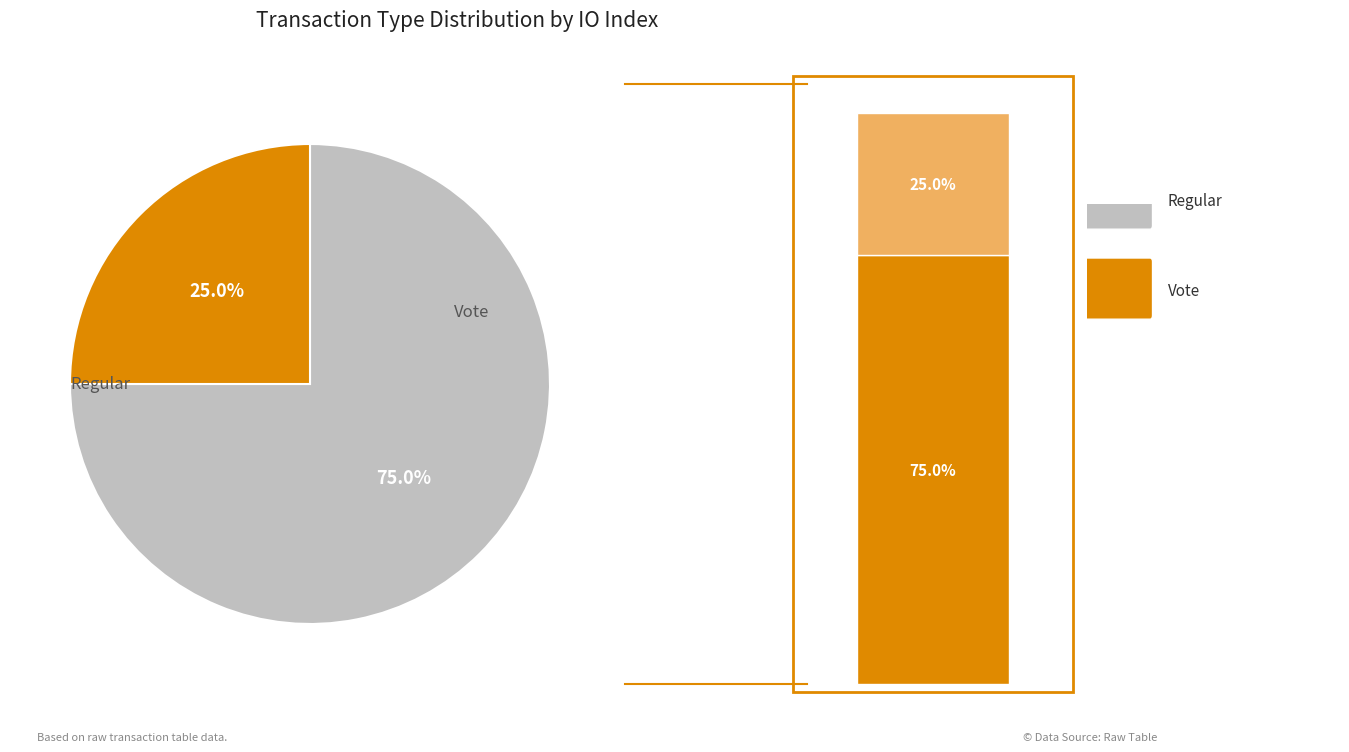

Is it true that Regular is 68% of the pie?

False